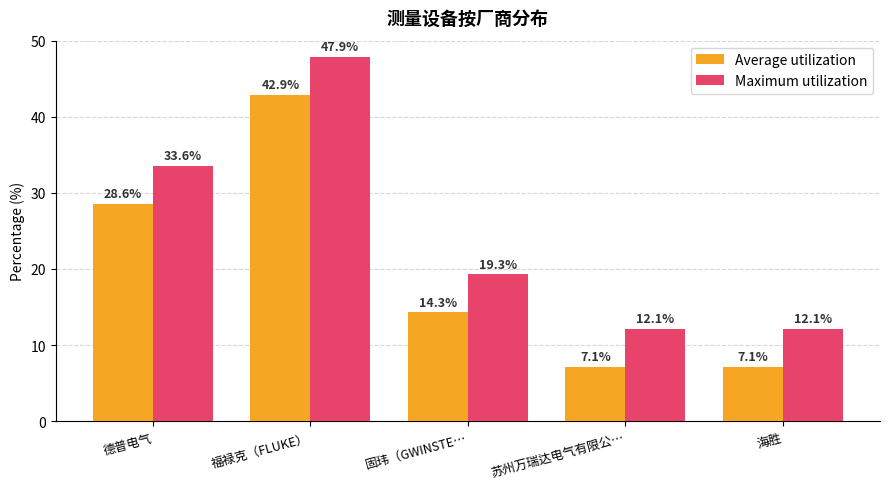

What is the difference between the highest and lowest values at 苏州万瑞达电气有限公…?

5.0